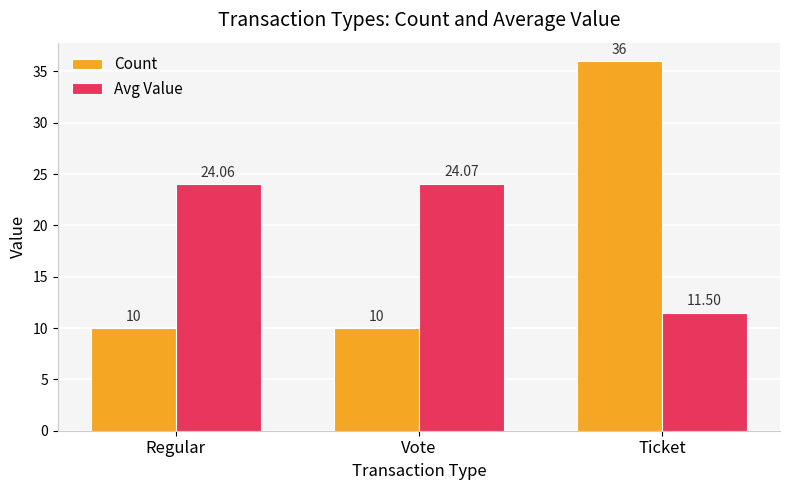

Between Regular and Ticket, which series saw the biggest shift?

Count